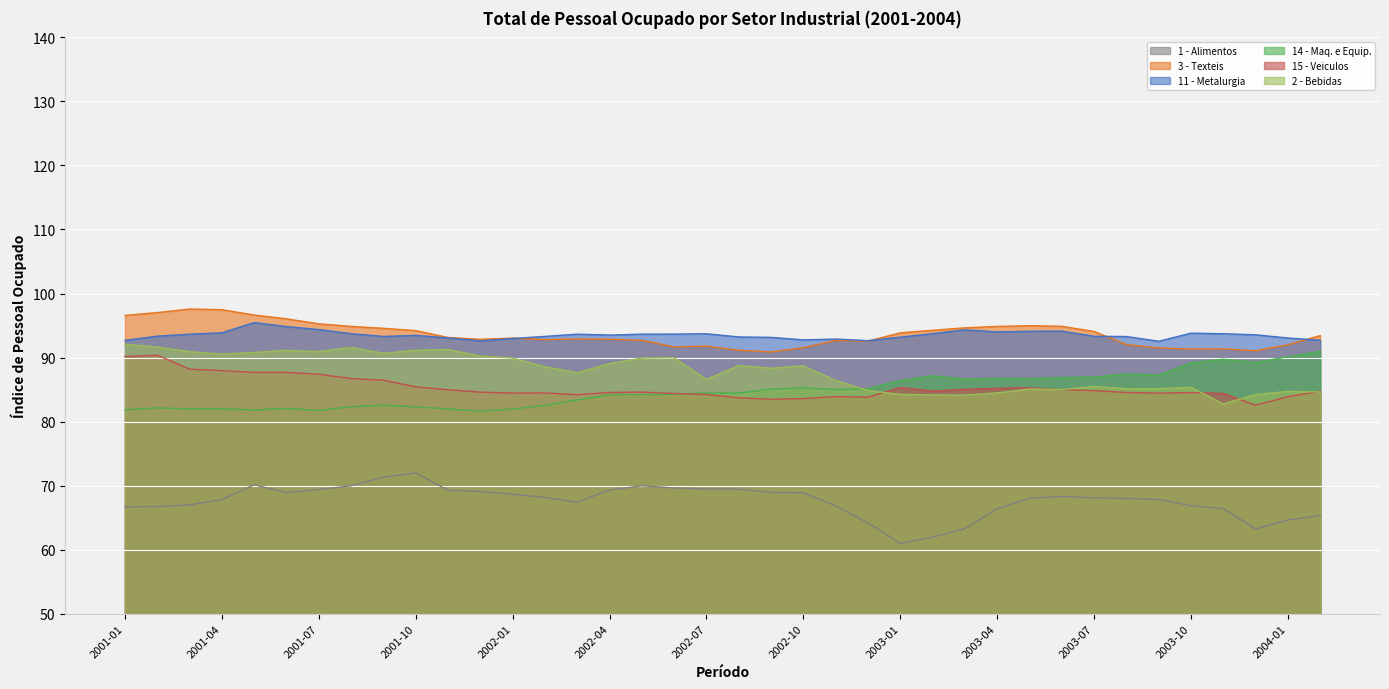

What is the value of the 14 - Maq. e Equip. point at the 11th from the left?

82.0